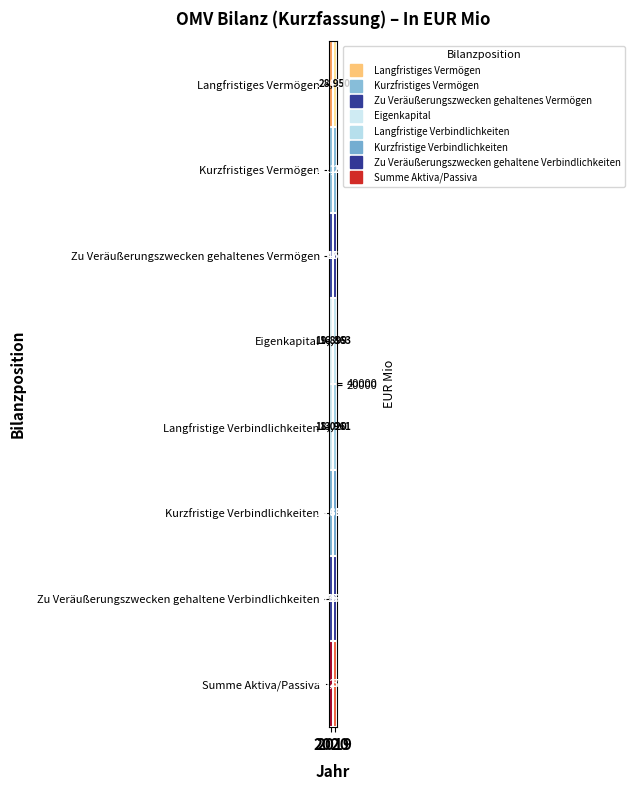

What is the sum of all Kurzfristige Verbindlichkeiten values?

20011